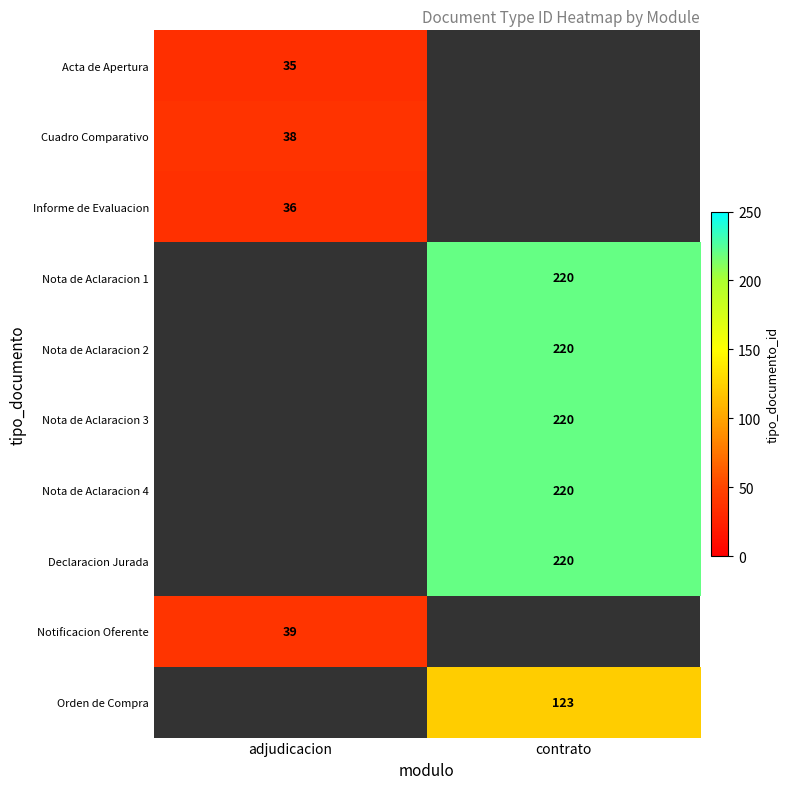

What is the minimum value shown in the chart?

35.0